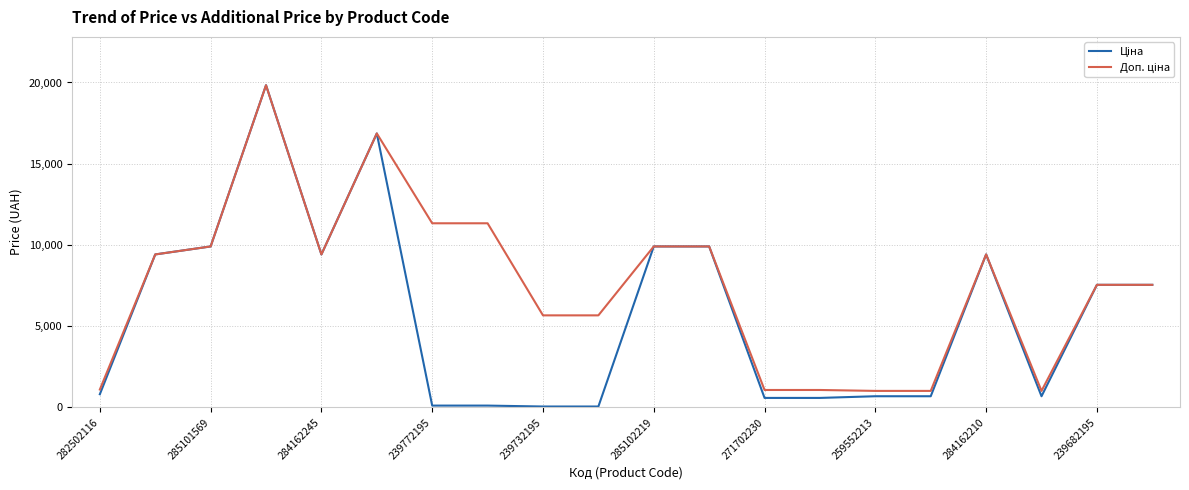

What is the maximum value shown in the chart?

19831.1